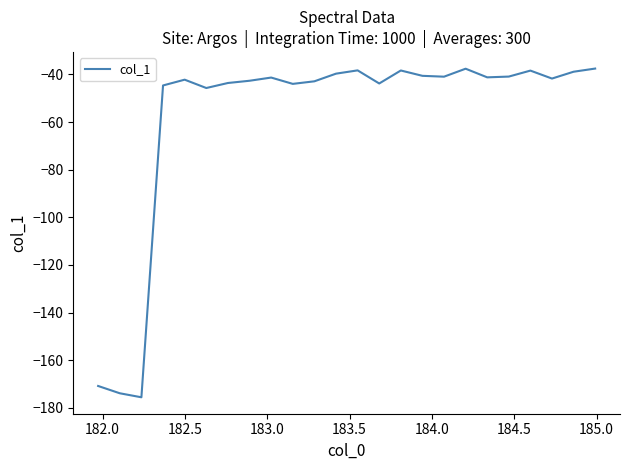

What is the maximum value shown in the chart?

-37.6